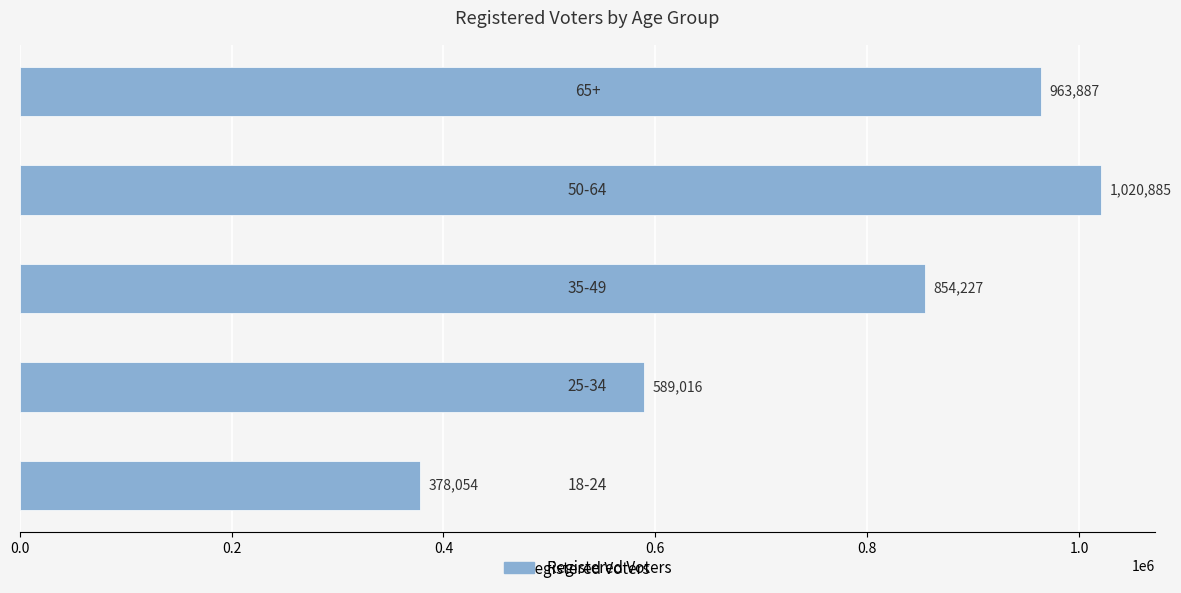

Reading left to right, transcribe all the data shown in this chart.

18-24=378054	25-34=589016	35-49=854227	50-64=1020885	65+=963887